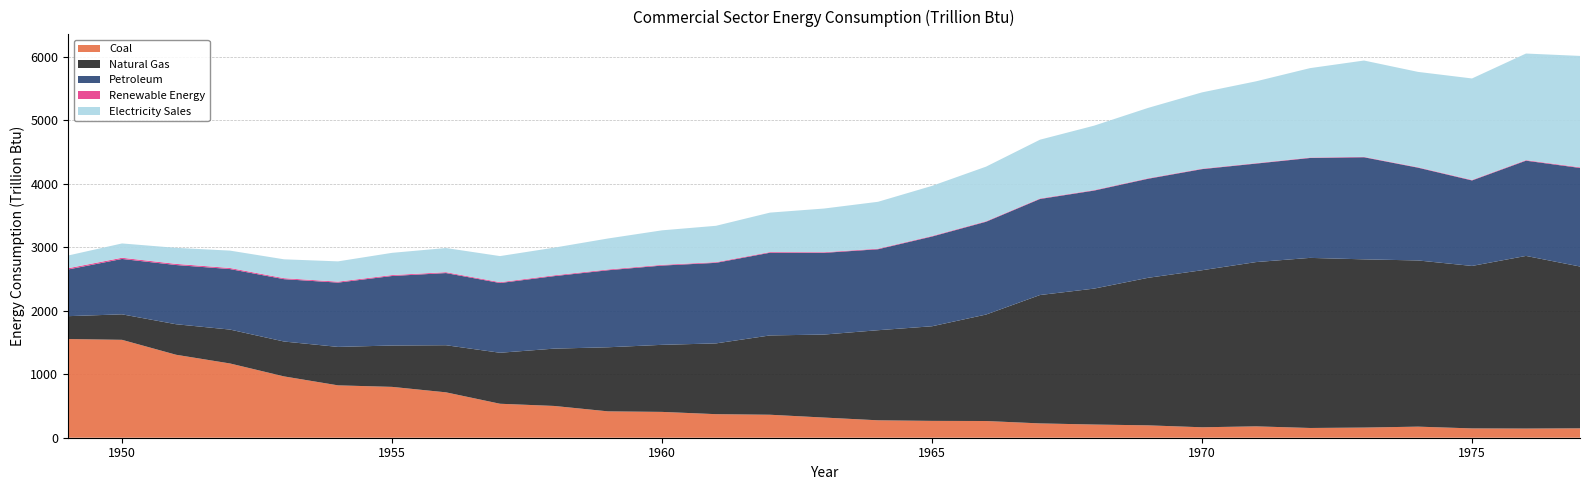

Reading right to left, what are all the values shown in this chart?

Coal: 1977=147.8	1976=144.2	1975=146.6	1974=174.5	1973=159.9	1972=153.5	1971=179.0	1970=164.5	1969=194.9	1968=207.7	1967=225.4	1966=263.1	1965=265.3	1964=274.2	1963=317.5	1962=361.9	1961=370.8	1960=406.7	1959=415.2	1958=500.5	1957=534.9	1956=714.6	1955=800.7	1954=824.6	1953=965.7	1952=1169.1	1951=1306.6	1950=1541.5	1949=1554.1
Natural Gas: 1977=2548.3	1976=2718.4	1975=2558.5	1974=2617.0	1973=2649.0	1972=2678.4	1971=2586.8	1970=2472.9	1969=2323.1	1968=2140.1	1967=2021.7	1966=1676.3	1965=1489.8	1964=1418.7	1963=1307.1	1962=1248.9	1961=1114.5	1960=1055.9	1959=1009.2	1958=902.3	1957=803.1	1956=742.0	1955=651.2	1954=605.4	1953=549.2	1952=533.7	1951=480.6	1950=401.4	1949=360.0
Petroleum: 1977=1552.0	1976=1500.0	1975=1346.2	1974=1460.8	1973=1607.4	1972=1573.1	1971=1551.0	1970=1591.9	1969=1559.6	1968=1543.7	1967=1512.4	1966=1461.1	1965=1413.0	1964=1274.9	1963=1286.6	1962=1302.6	1961=1268.6	1960=1248.1	1959=1212.8	1958=1141.4	1957=1098.1	1956=1136.3	1955=1094.7	1954=1012.4	1953=981.8	1952=953.0	1951=932.4	1950=872.1	1949=734.8
Renewable Energy: 1977=10.3	1976=9.1	1975=8.1	1974=7.0	1973=6.7	1972=7.2	1971=7.2	1970=7.5	1969=7.9	1968=8.1	1967=8.3	1966=8.6	1965=8.9	1964=9.5	1963=10.2	1962=10.6	1961=11.1	1960=11.9	1959=12.3	1958=13.1	1957=13.3	1956=14.0	1955=14.7	1954=15.2	1953=15.7	1952=17.1	1951=18.2	1950=19.1	1949=20.0
Electricity Sales: 1977=1753.9	1976=1677.9	1975=1597.8	1974=1501.3	1973=1516.7	1972=1407.6	1971=1288.0	1970=1201.2	1969=1107.7	1968=1014.0	1967=925.2	1966=859.2	1965=788.6	1964=737.8	1963=687.6	1962=620.9	1961=572.0	1960=543.0	1959=487.9	1958=435.3	1957=410.7	1956=380.2	1955=349.9	1954=319.3	1953=296.9	1952=273.3	1951=252.4	1950=225.1	1949=200.1